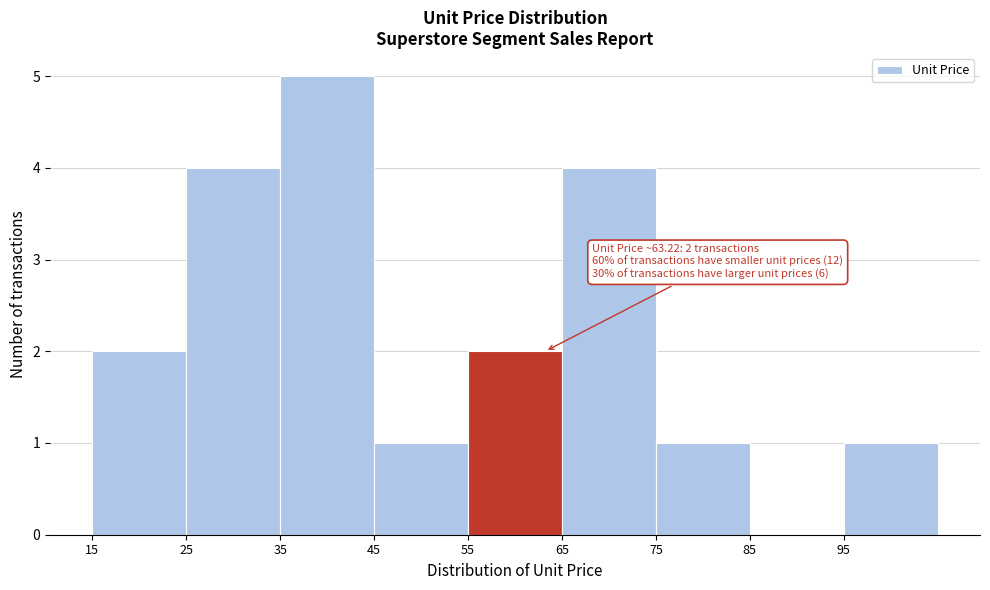

Which range on the x-axis has the tallest bar?

35 to 45